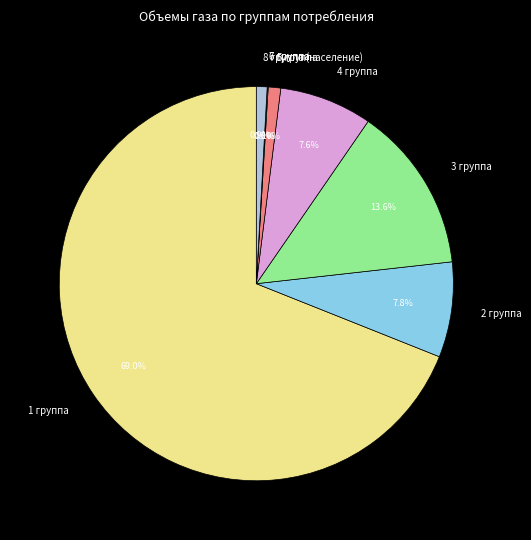

Combined, what portion of the pie is 5 группа and 8 группа (население)?

1.9%